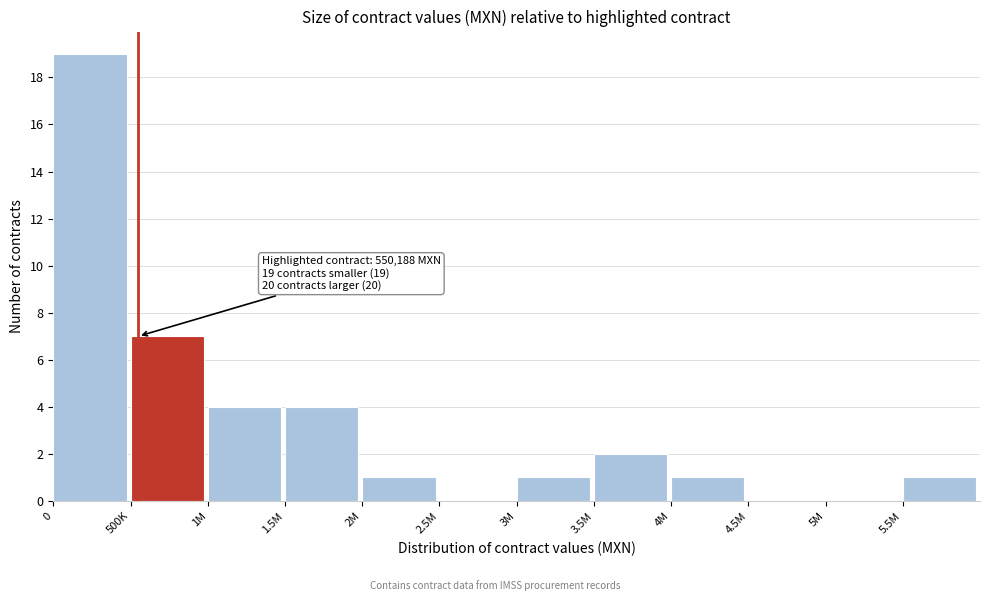

Reading right to left, extract all data points from this chart.

5.5M=1	5M=0	4.5M=0	4M=1	3.5M=2	3M=1	2.5M=0	2M=1	1.5M=4	1M=4	500K=7	0=19